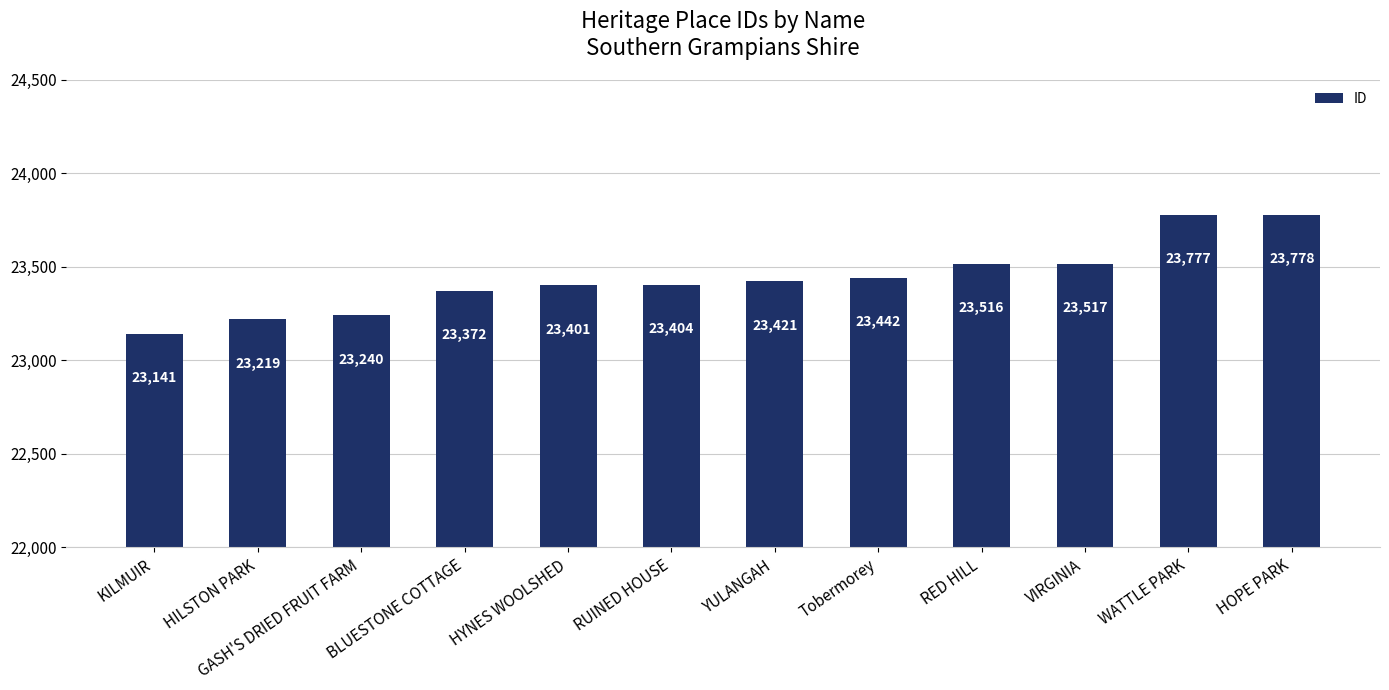

Reading left to right, extract all data points from this chart.

KILMUIR=23141	HILSTON PARK=23219	GASH'S DRIED FRUIT FARM=23240	BLUESTONE COTTAGE=23372	HYNES WOOLSHED=23401	RUINED HOUSE=23404	YULANGAH=23421	Tobermorey=23442	RED HILL=23516	VIRGINIA=23517	WATTLE PARK=23777	HOPE PARK=23778